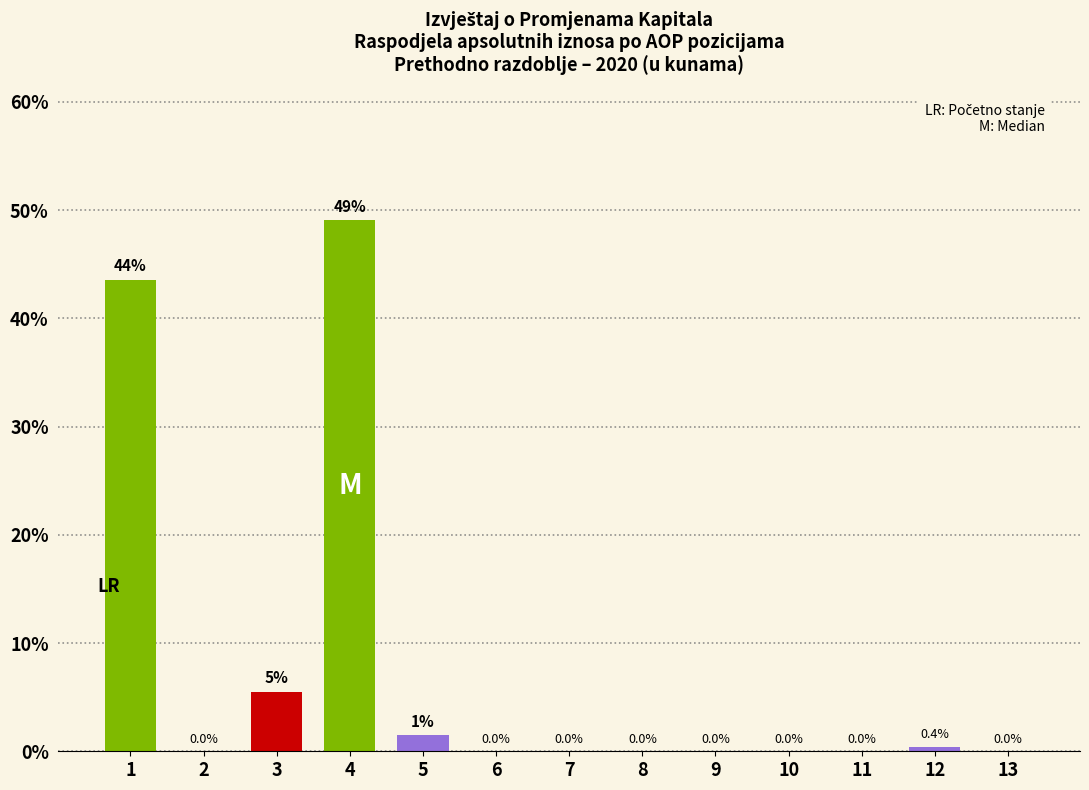

True or false: the data shows 0.0 at 2.

True